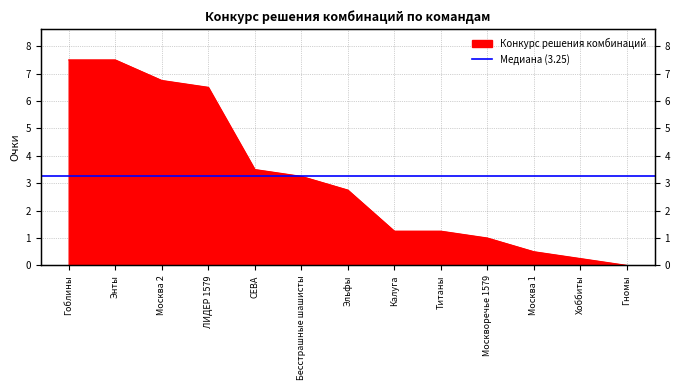

The chart shows a value of 1.0 at Москворечье 1579. True or false?

True